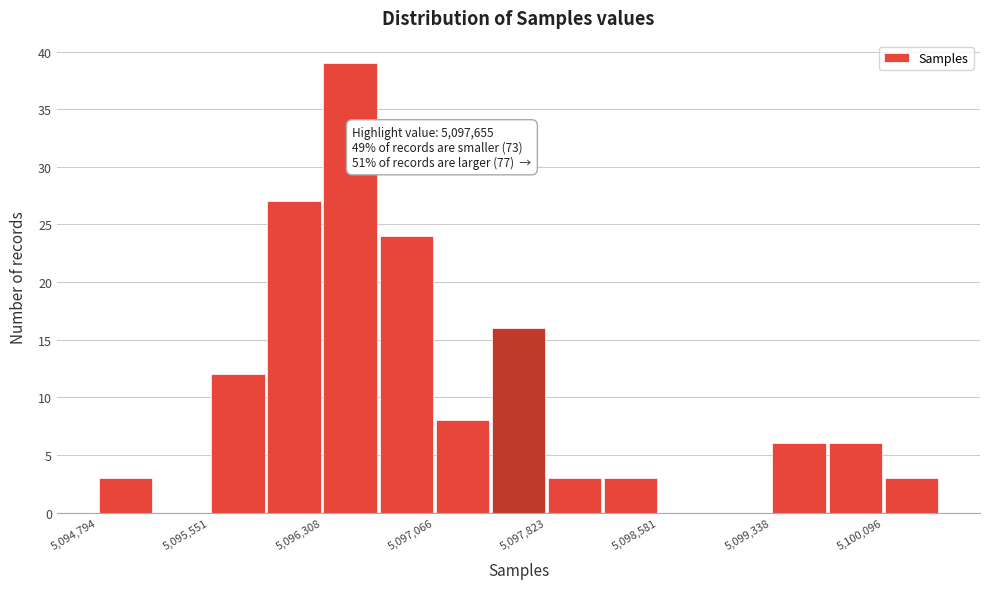

Read against the x-axis, roughly where is the centre of the tallest bar?

5096500